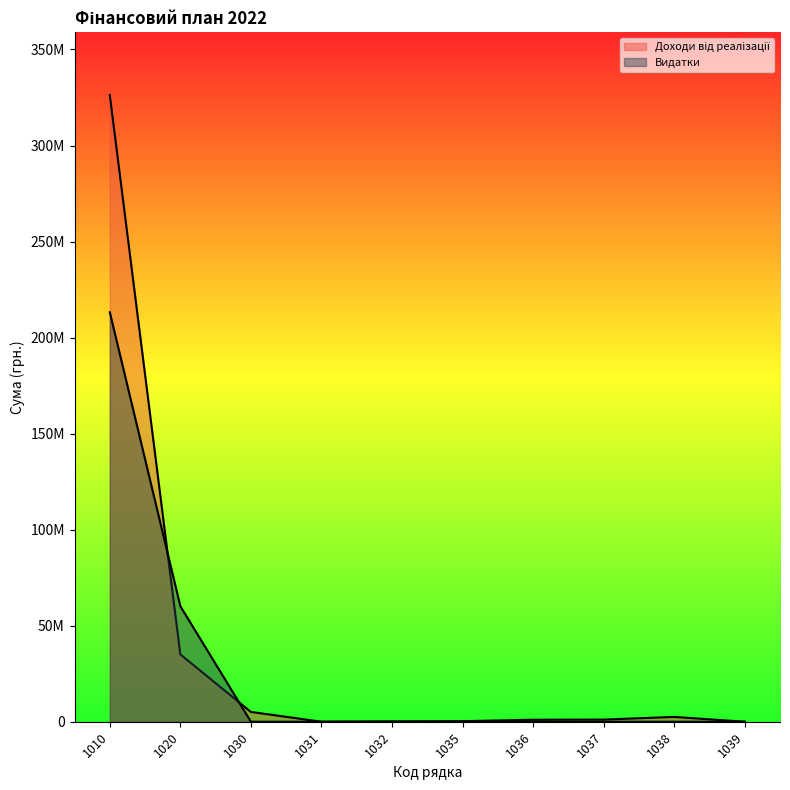

What is the sum of all Доходи від реалізації values?

371553000.3